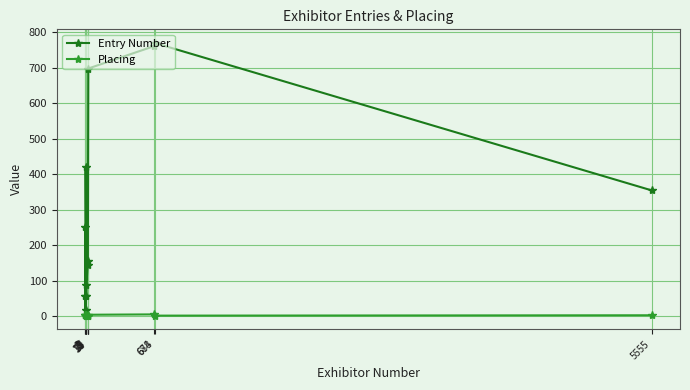

How many Placing values are between 1 and 3?

10